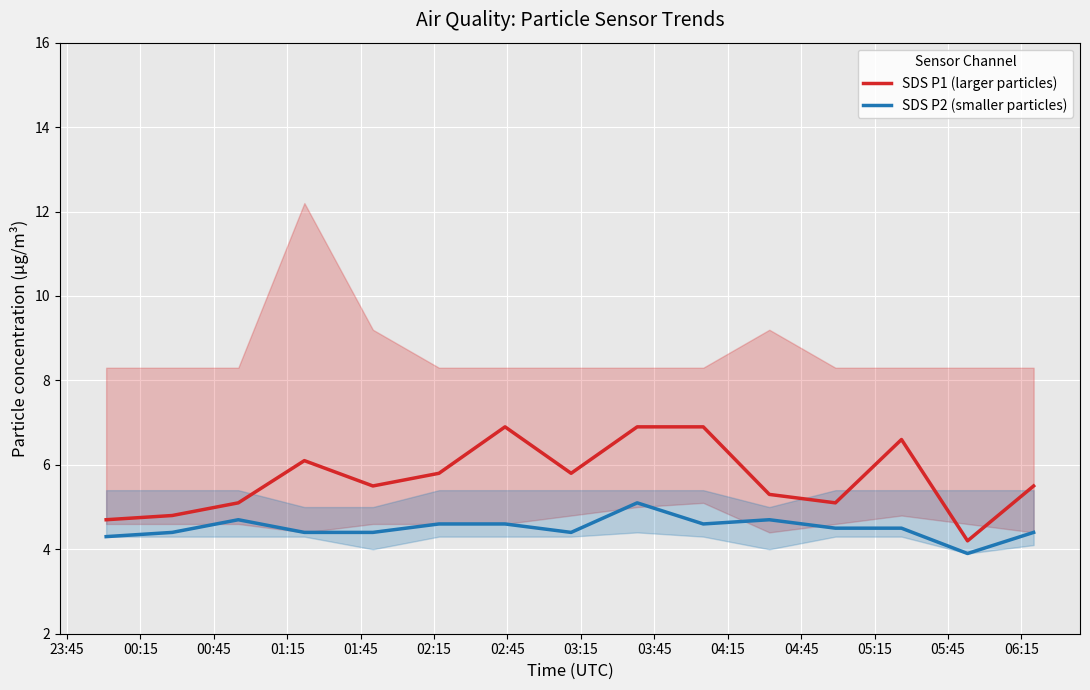

What is the lowest value of the SDS P1 (larger particles) series?

4.2